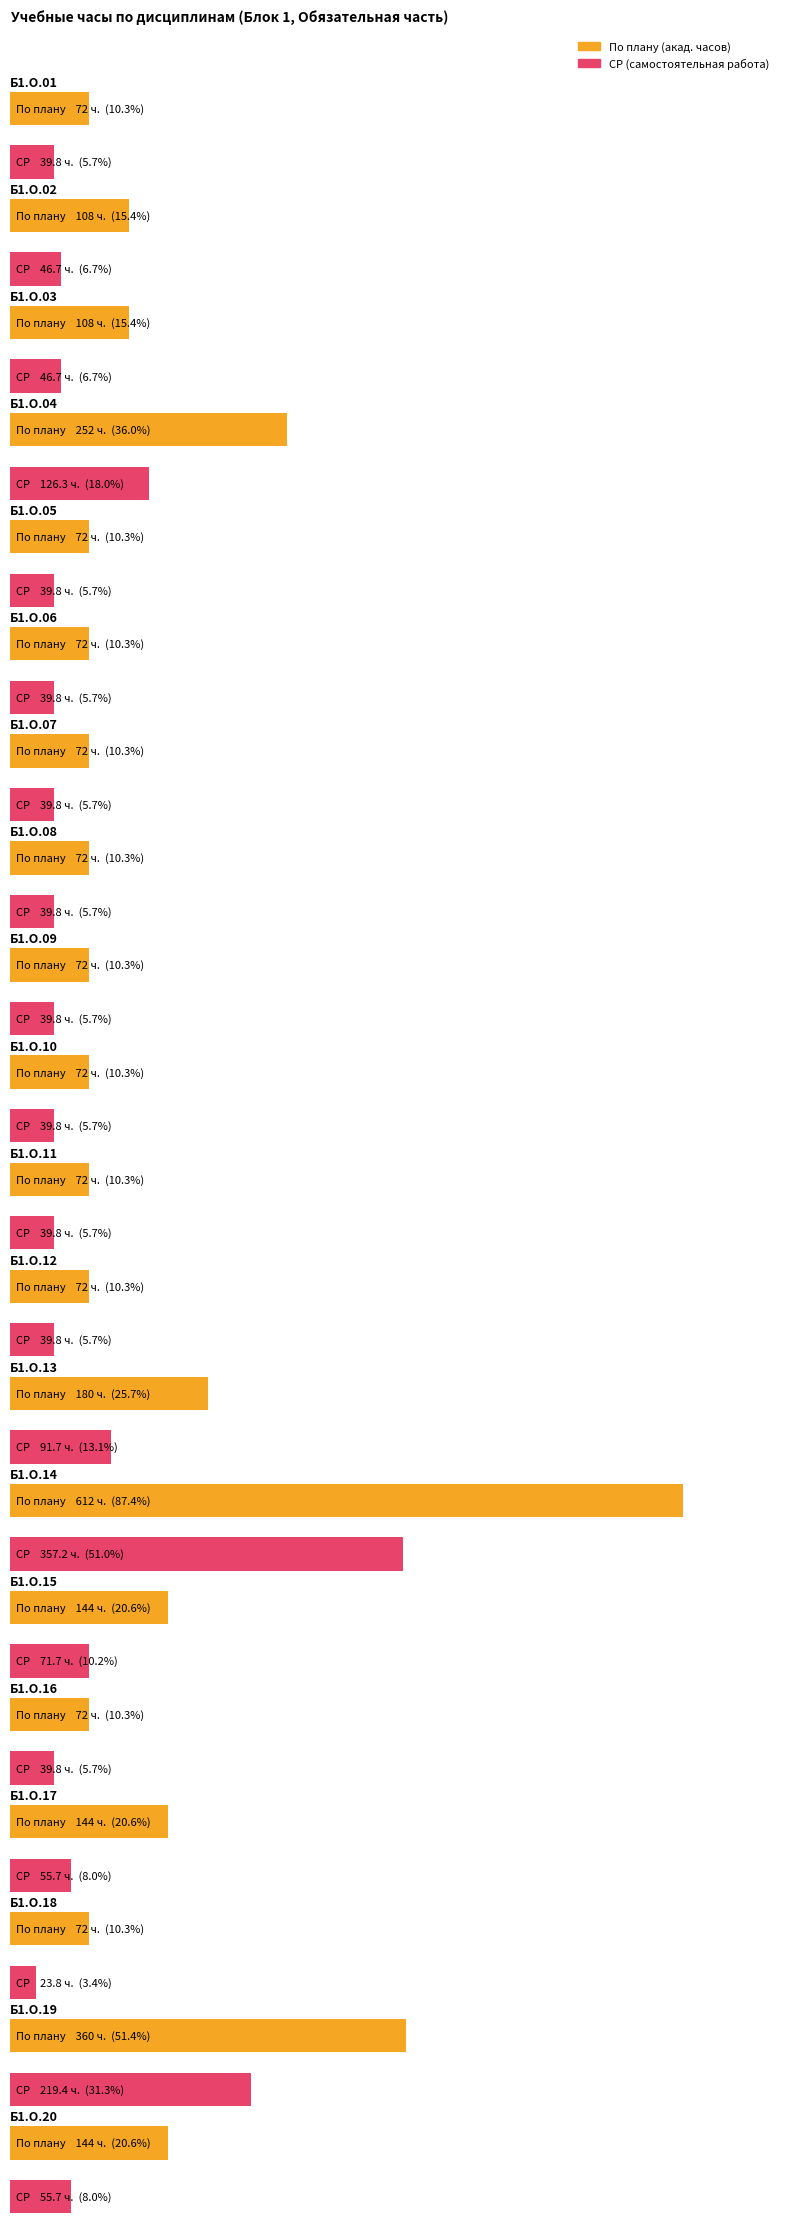

Which series has the largest total across all categories?

По плану